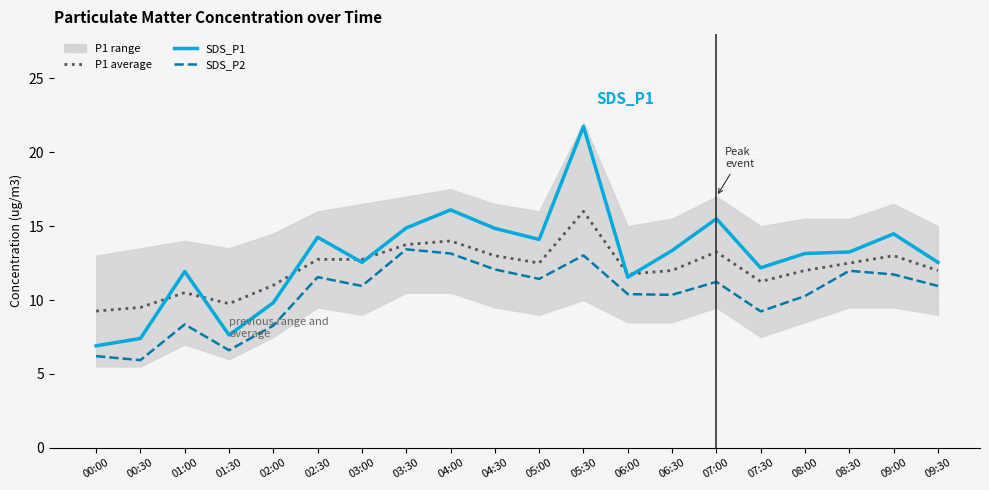

Reading left to right, what are all the values shown in this chart?

P1 average: 00:00=9.2	00:30=9.5	01:00=10.5	01:30=9.8	02:00=11.0	02:30=12.8	03:00=12.8	03:30=13.8	04:00=14.0	04:30=13.0	05:00=12.5	05:30=16.0	06:00=11.8	06:30=12.0	07:00=13.2	07:30=11.2	08:00=12.0	08:30=12.5	09:00=13.0	09:30=12.0
SDS_P1: 00:00=6.9	00:30=7.4	01:00=11.9	01:30=7.6	02:00=9.8	02:30=14.2	03:00=12.6	03:30=14.9	04:00=16.1	04:30=14.8	05:00=14.1	05:30=21.8	06:00=11.6	06:30=13.3	07:00=15.5	07:30=12.2	08:00=13.2	08:30=13.2	09:00=14.5	09:30=12.6
SDS_P2: 00:00=6.2	00:30=5.9	01:00=8.3	01:30=6.6	02:00=8.3	02:30=11.6	03:00=10.9	03:30=13.4	04:00=13.2	04:30=12.1	05:00=11.4	05:30=13.0	06:00=10.4	06:30=10.3	07:00=11.2	07:30=9.2	08:00=10.3	08:30=12.0	09:00=11.7	09:30=10.9